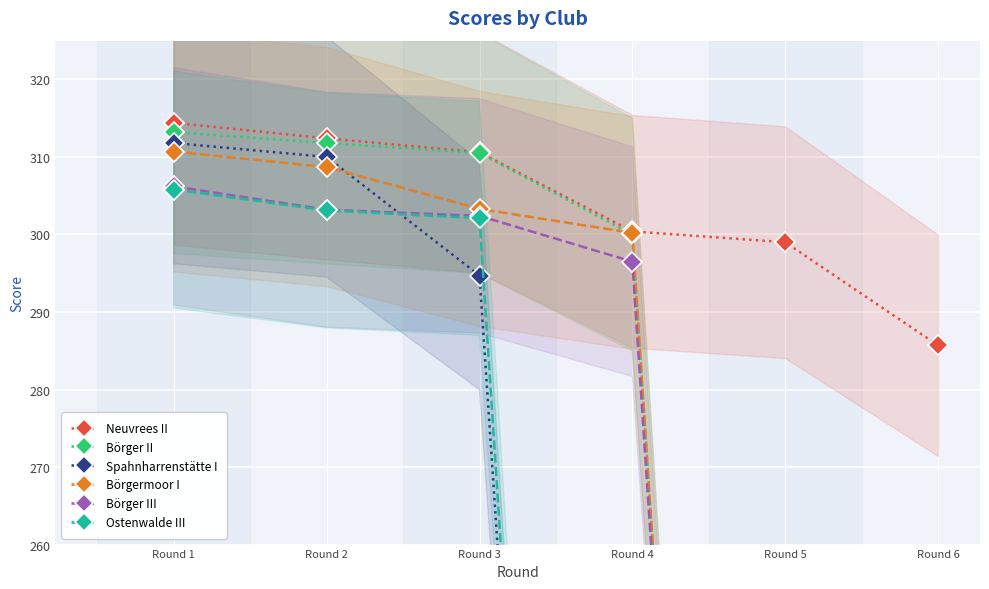

Between Round 6 and Round 2, which is larger?

Round 2